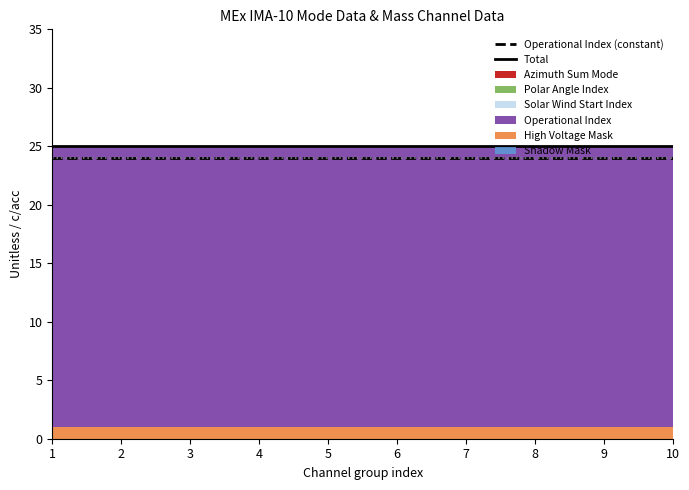

True or false: Total and Operational Index (constant) cross at least once.

False